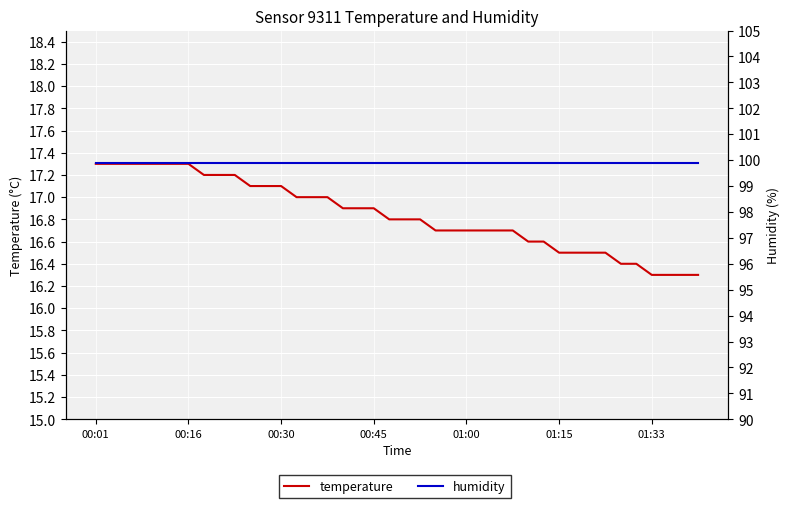

True or false: temperature has more than 1 interior local peaks.

False